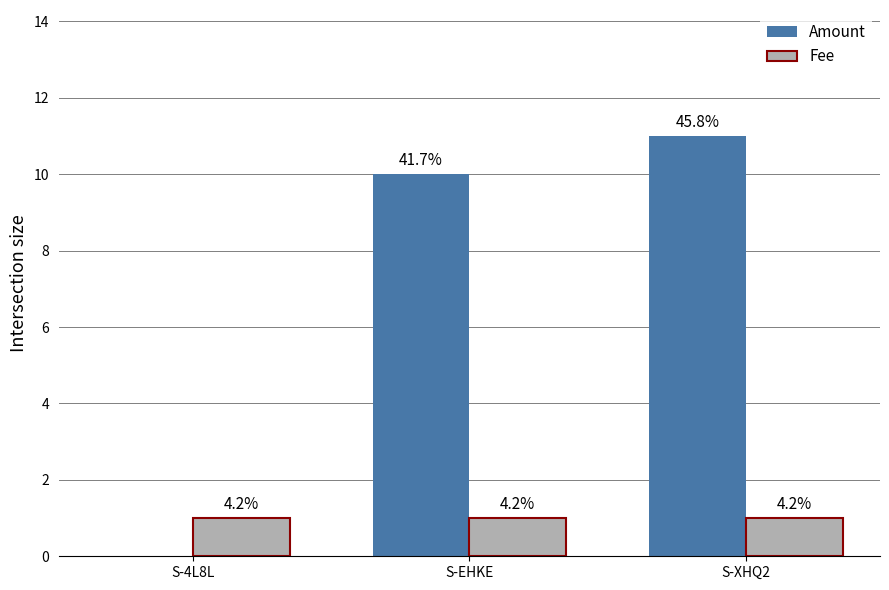

What are all the series names shown in the legend?

Amount, Fee